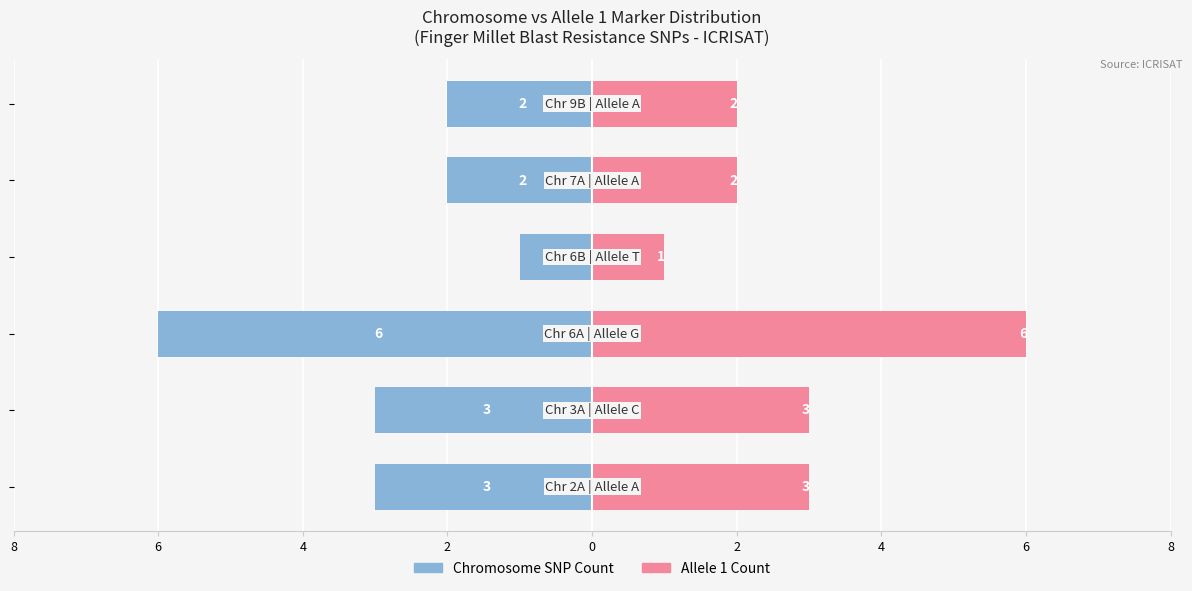

Does the chart contain any negative values?

Yes